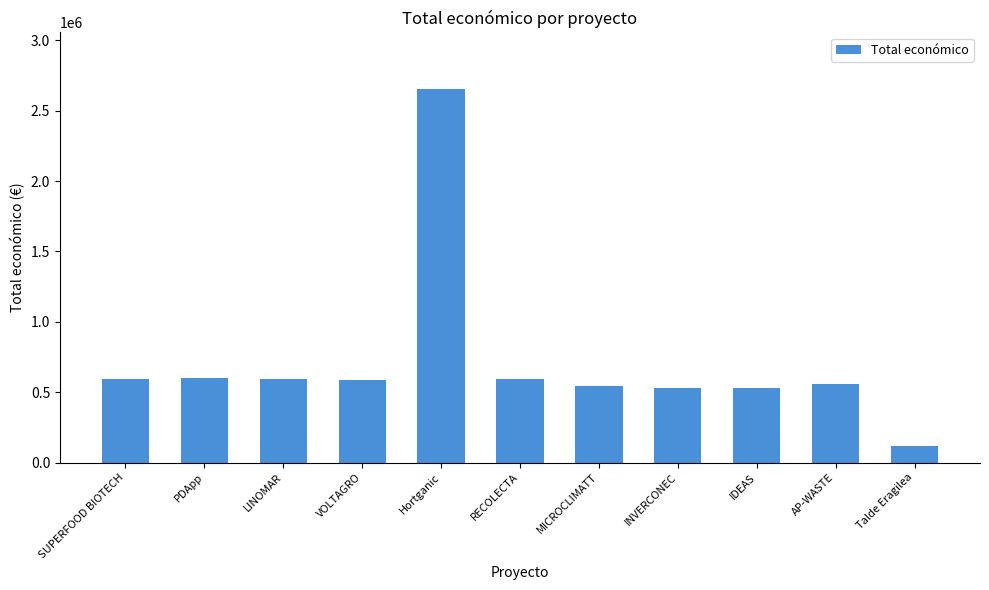

Which category has the highest value across all series?

Hortganic